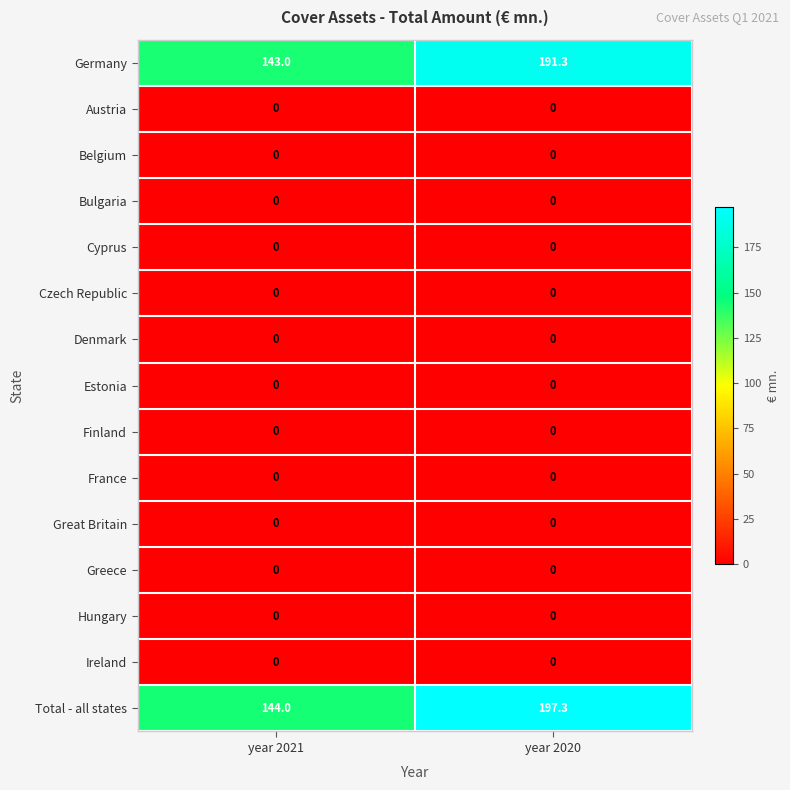

What is the total value across all series at year 2020?

388.6